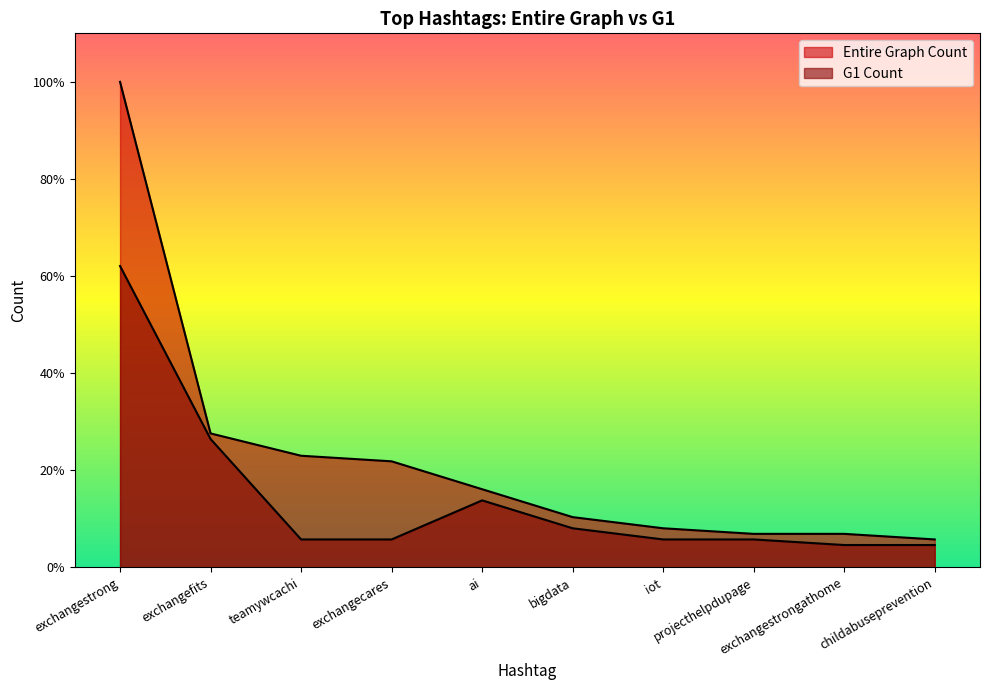

What are all the series names shown in the legend?

Entire Graph Count, G1 Count